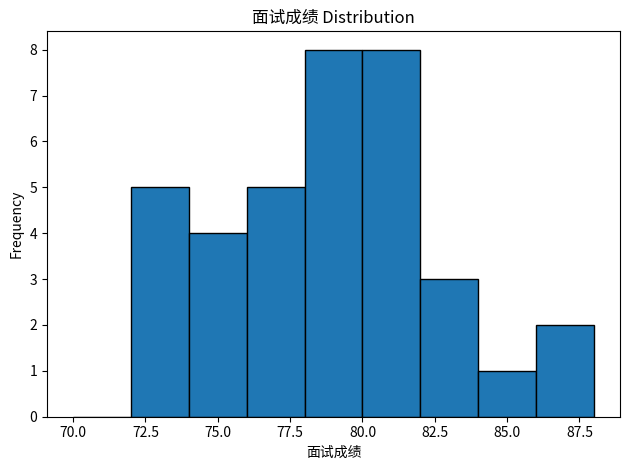

Reading left to right, transcribe this chart: for each bar, give the range it covers on the x-axis and its height. The values are not printed on the chart, so give them approximately, as read against the axis.

70 to 72: 0
72 to 74: 5
74 to 76: 4
76 to 78: 5
78 to 80: 8
80 to 82: 8
82 to 84: 3
84 to 86: 1
86 to 88: 2